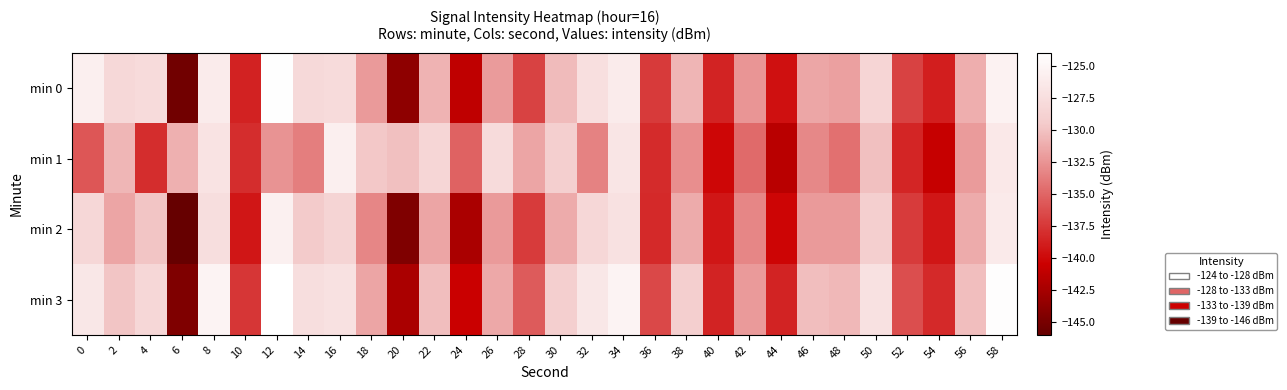

Rank the series by their maximum value, from highest to lowest.

min 3, min 0, min 2, min 1